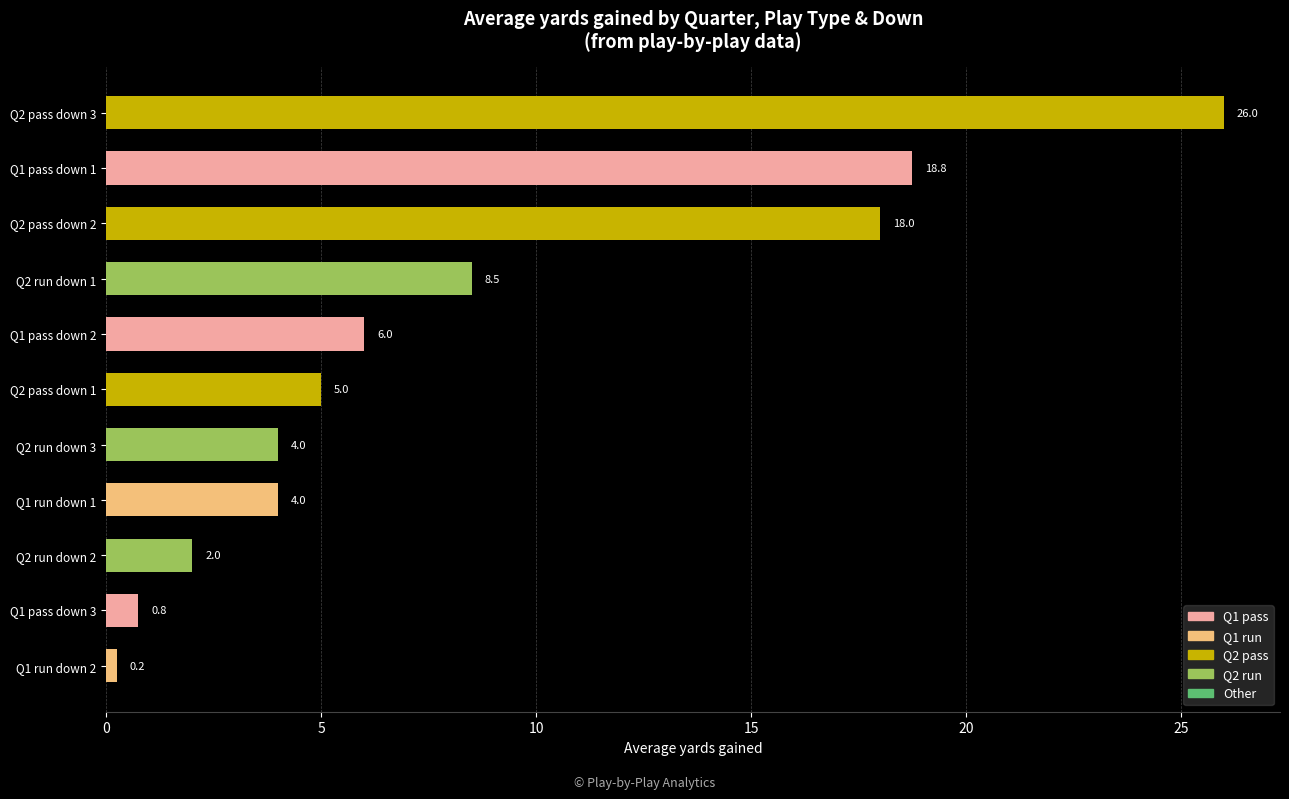

Which category has the highest value across all series?

Q2 pass down 3